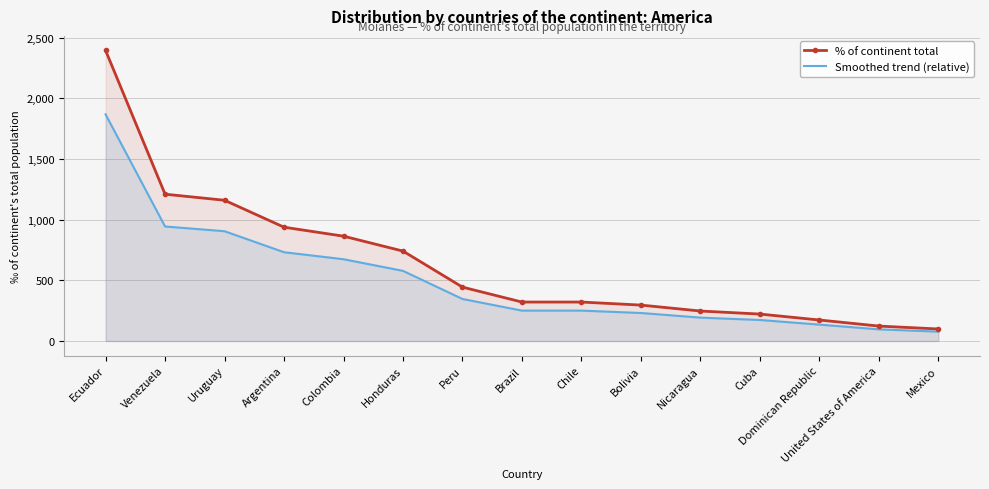

What is the average value of the % of continent total series?

636.9